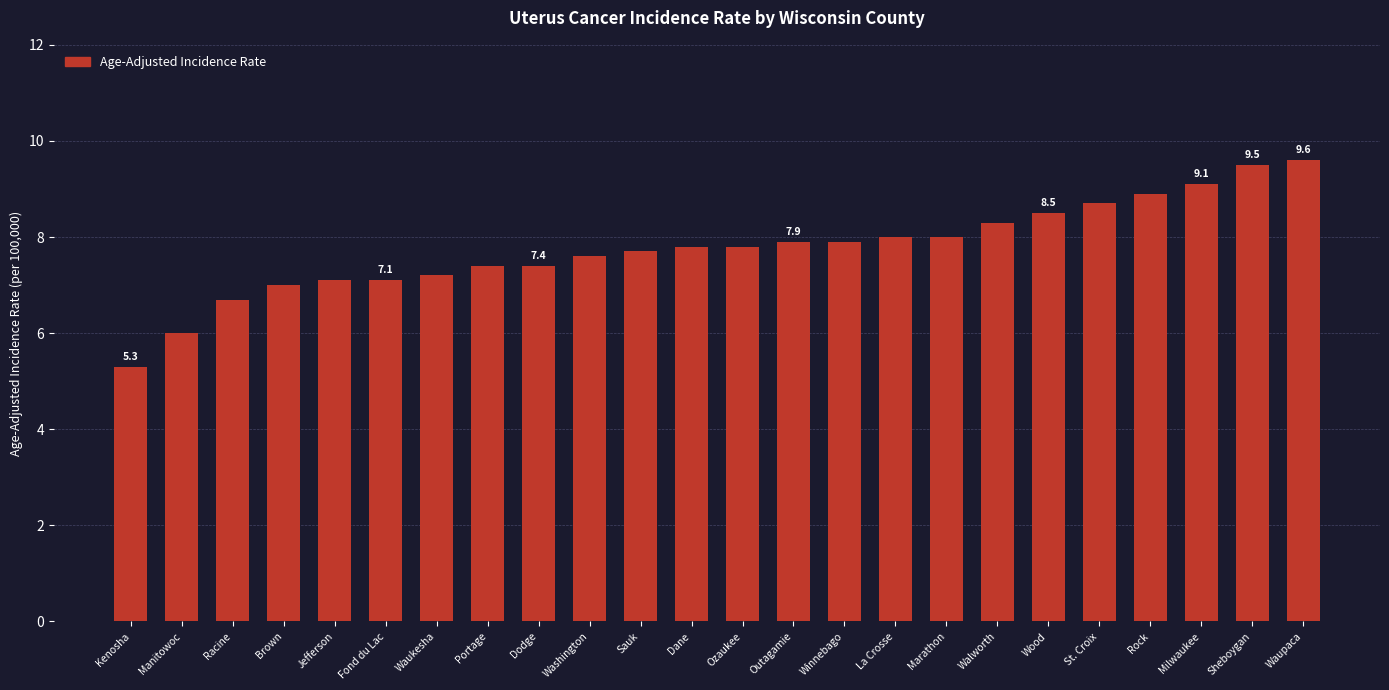

What is the ratio of the value at Walworth to the value at Fond du Lac?

1.2